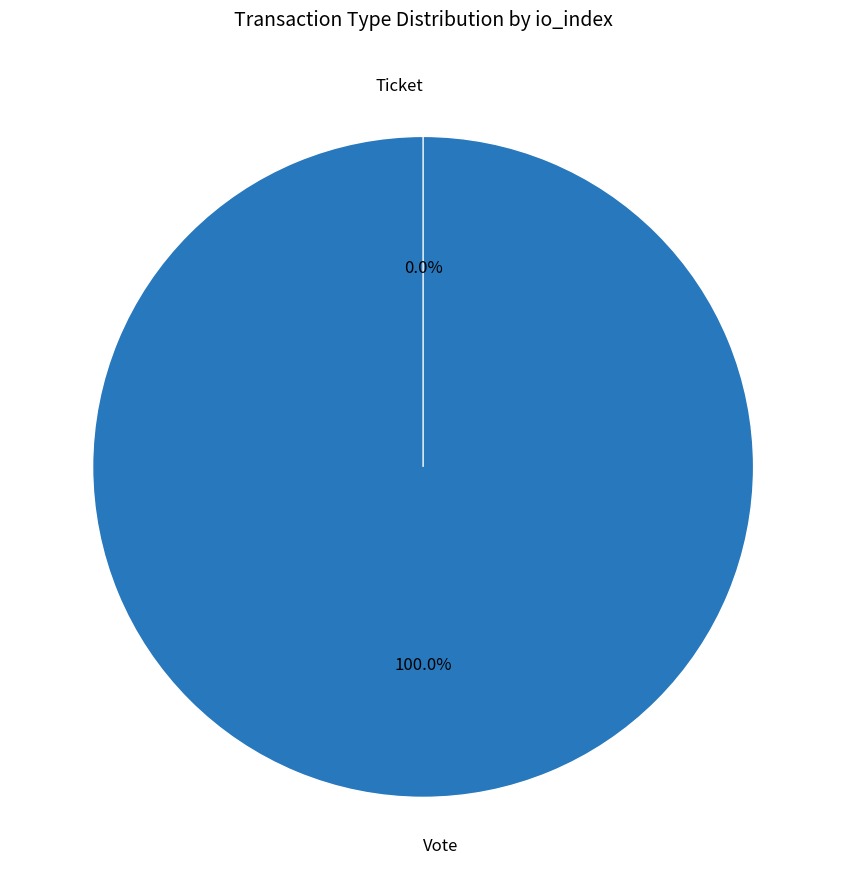

True or false: Ticket accounts for 12% of the total.

False